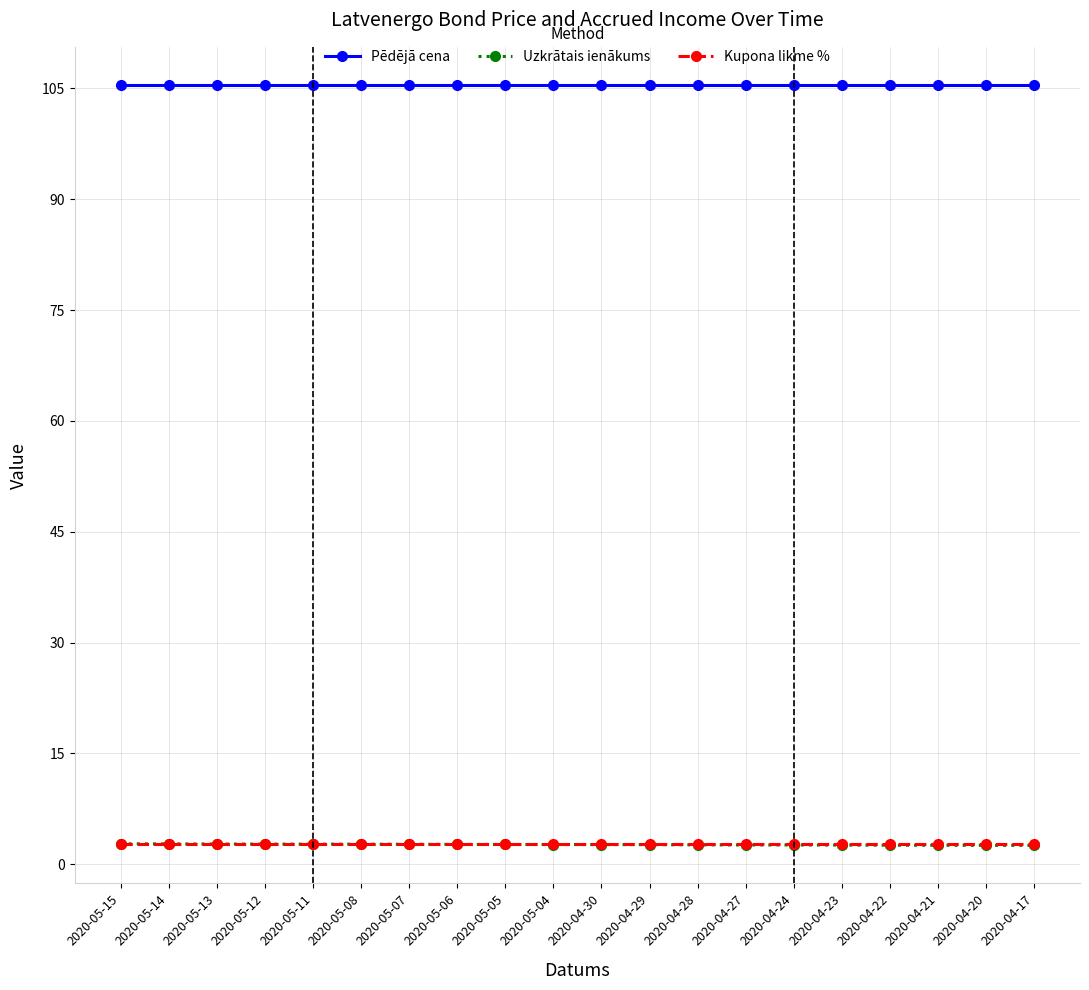

Read the Kupona likme % value at 2020-05-13.

2.8